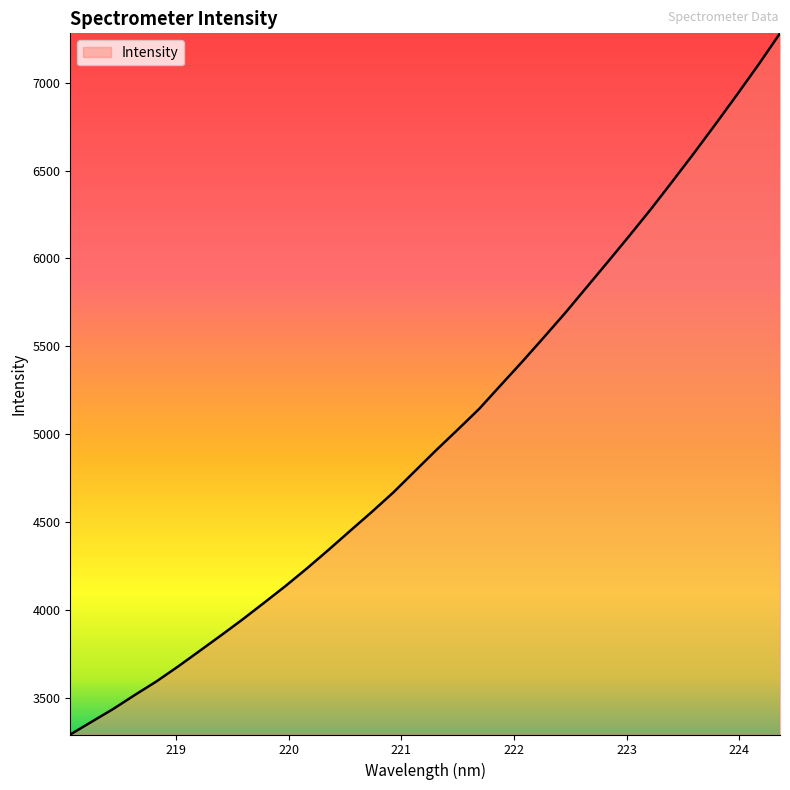

What is the greatest value displayed?

7280.8